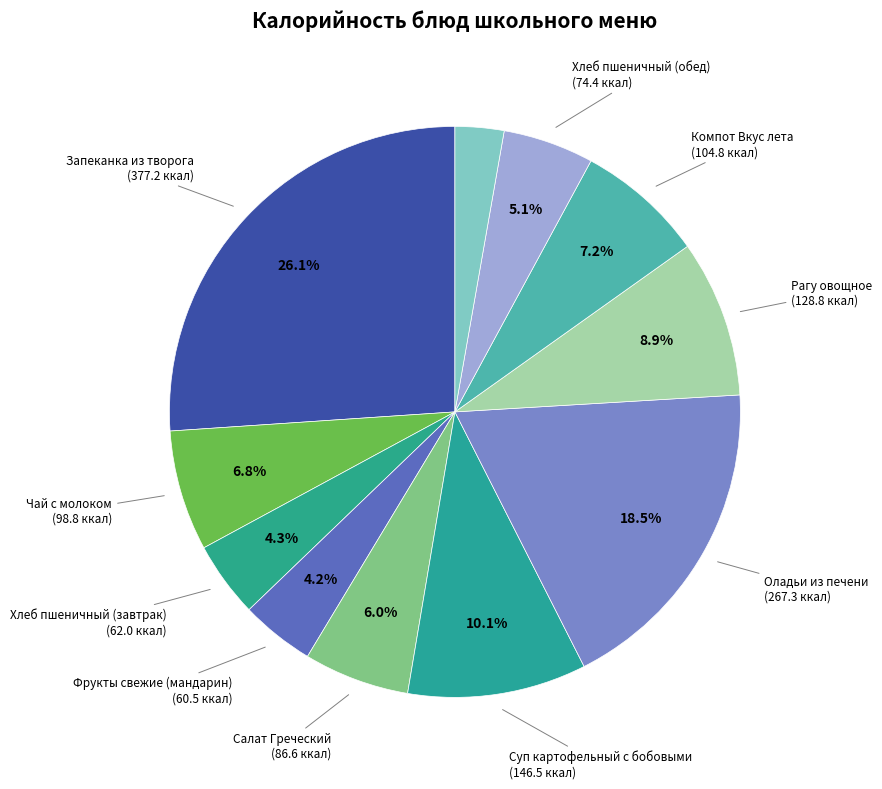

Is there any slice that represents more than half of the pie?

No